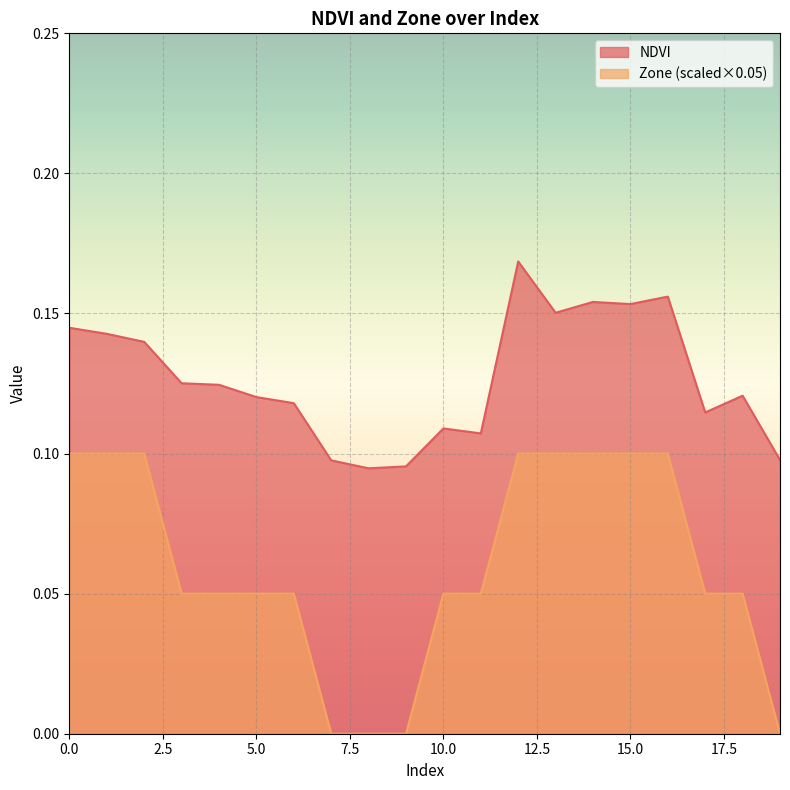

The value of Zone at 8 is -0.0. True or false?

False